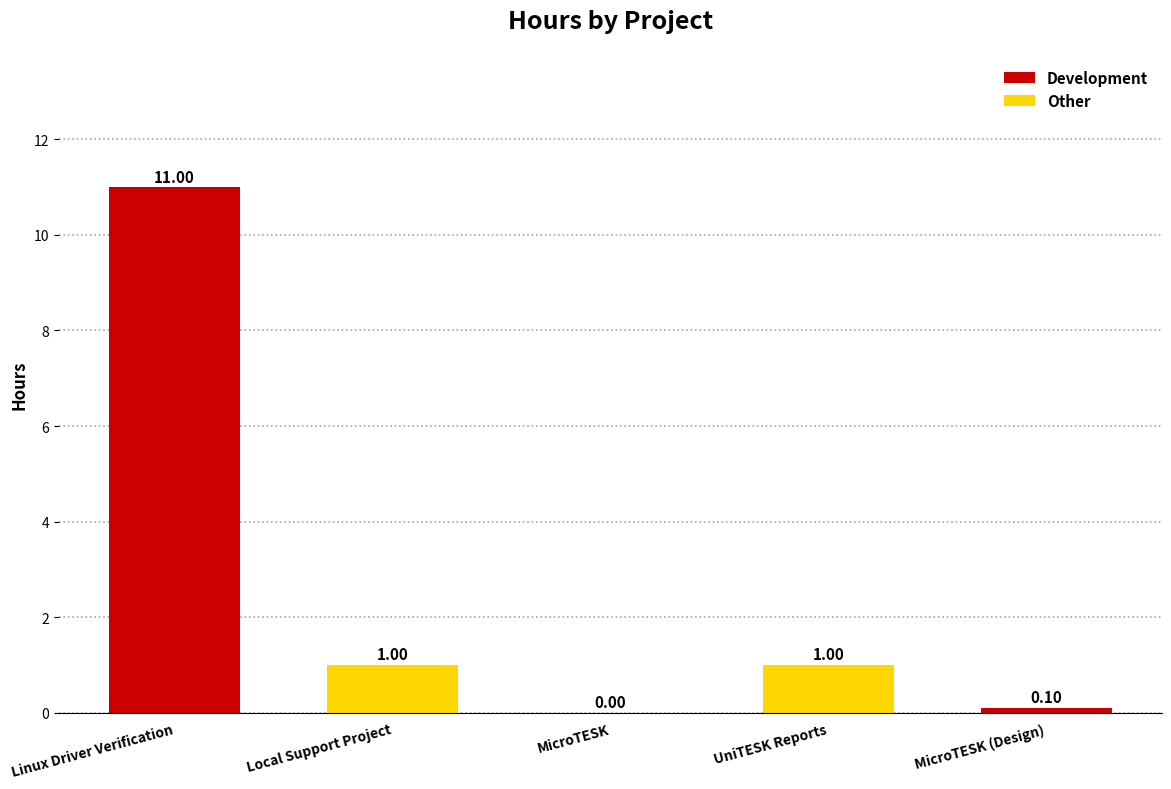

What is the sum of the values at UniTESK Reports and Local Support Project?

2.0